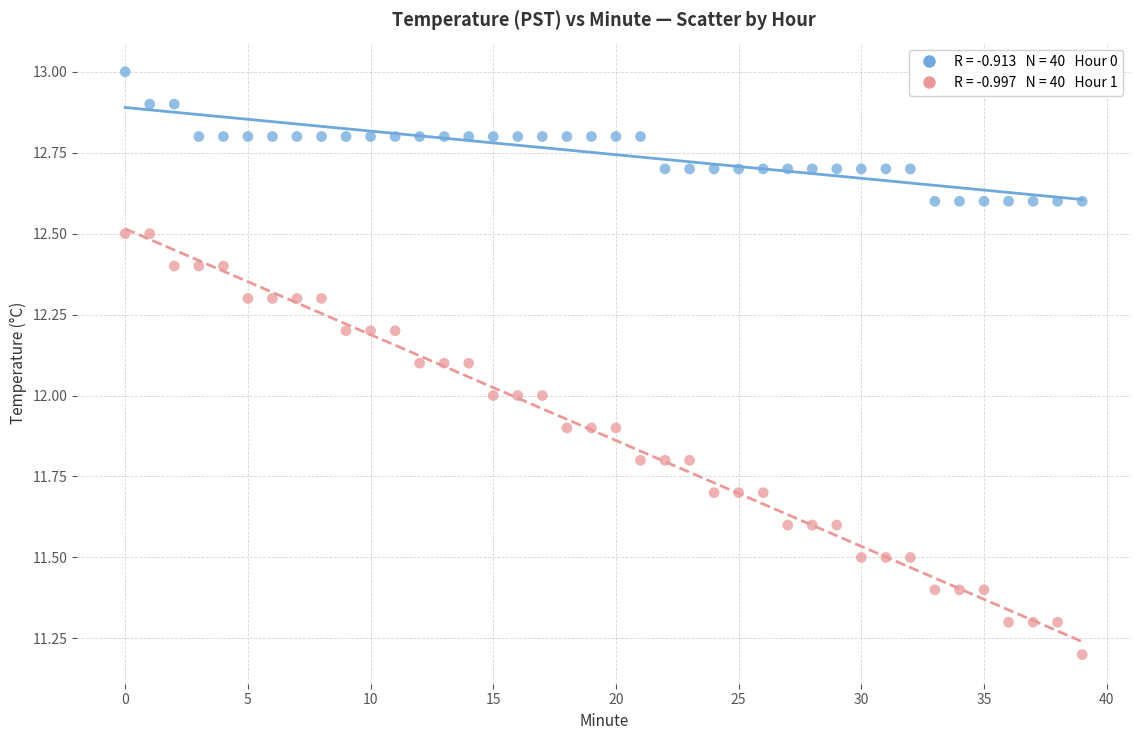

Across all data points, what is the range of Y values (max minus min)?

1.8